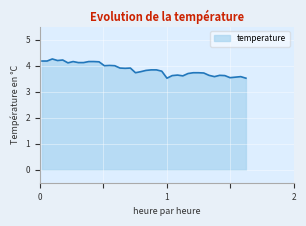

What is the difference between the maximum and minimum values?

0.7